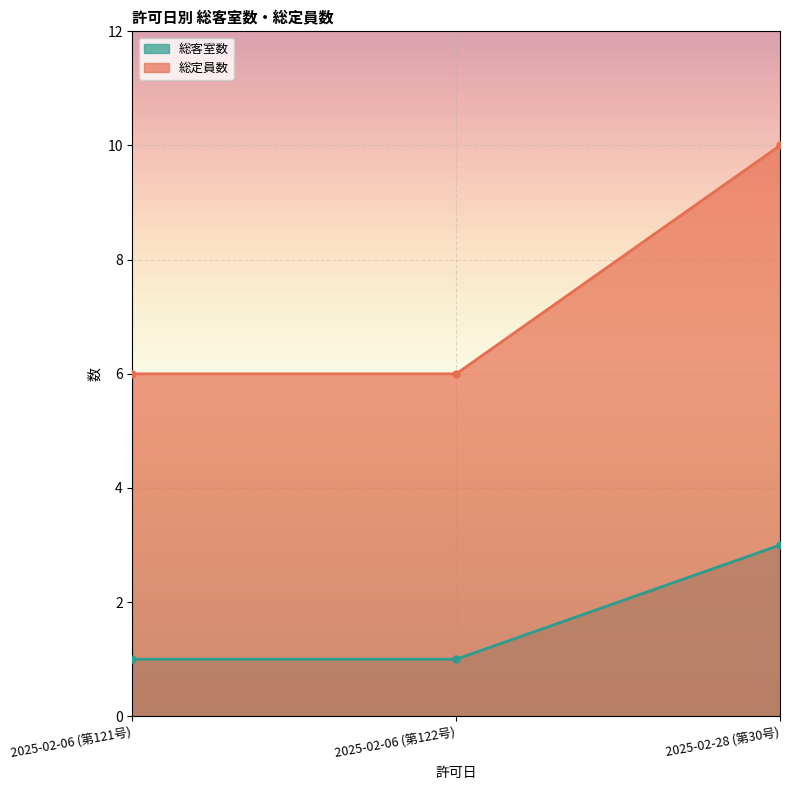

What position from the right is 2025-02-06 (第122号)?

2